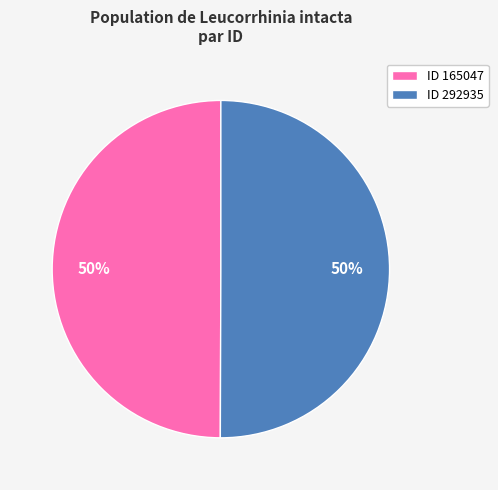

Is it true that ID 165047 is 50% of the pie?

True